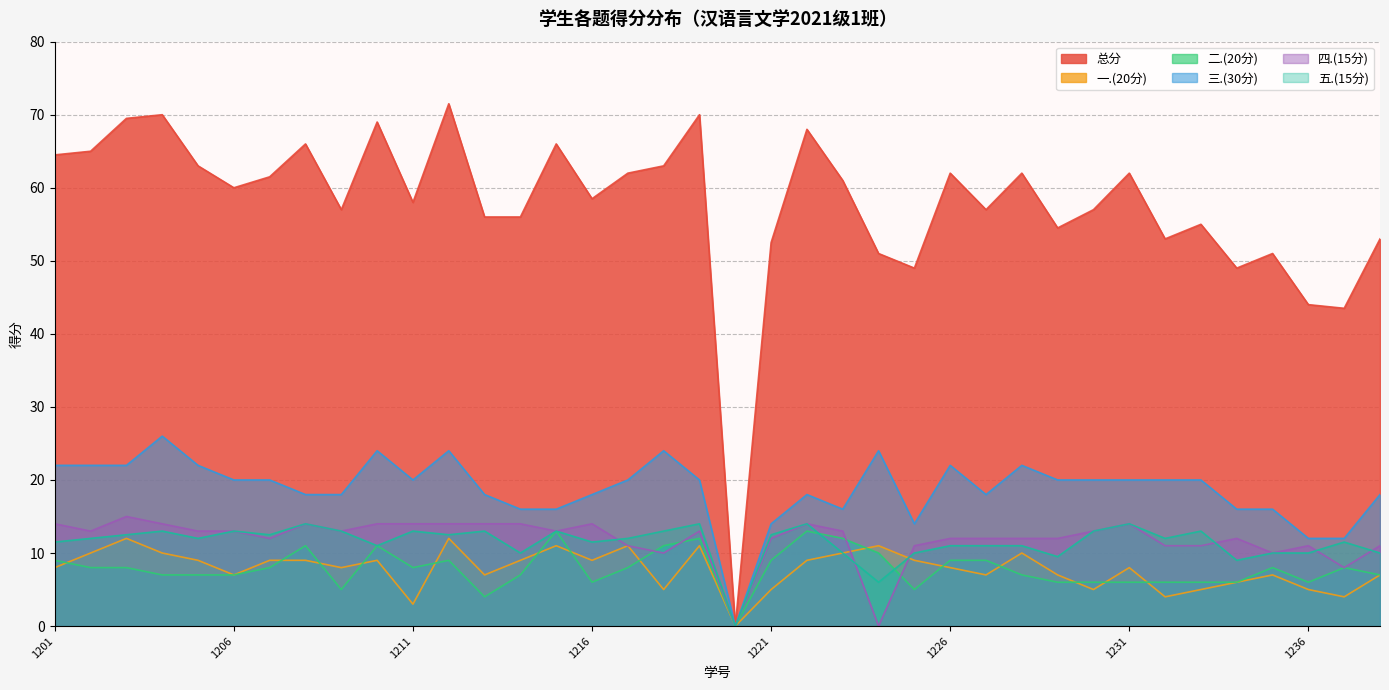

What are all the series names shown in the legend?

总分, 一.(20分), 二.(20分), 三.(30分), 四.(15分), 五.(15分)